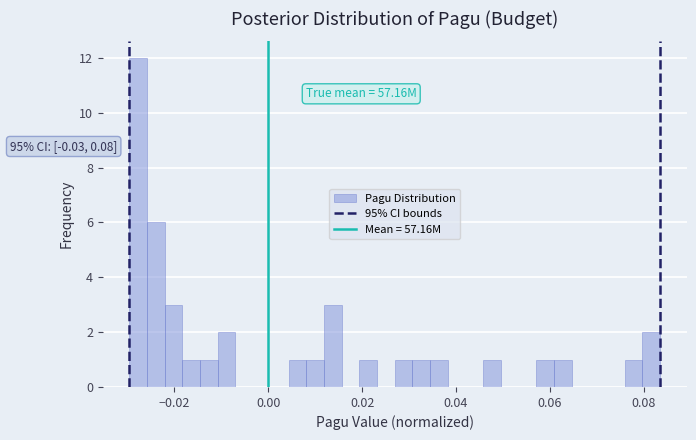

Around what value on the x-axis is the tallest bar? Give the approximate position of its centre, as read against the axis.

-0.028